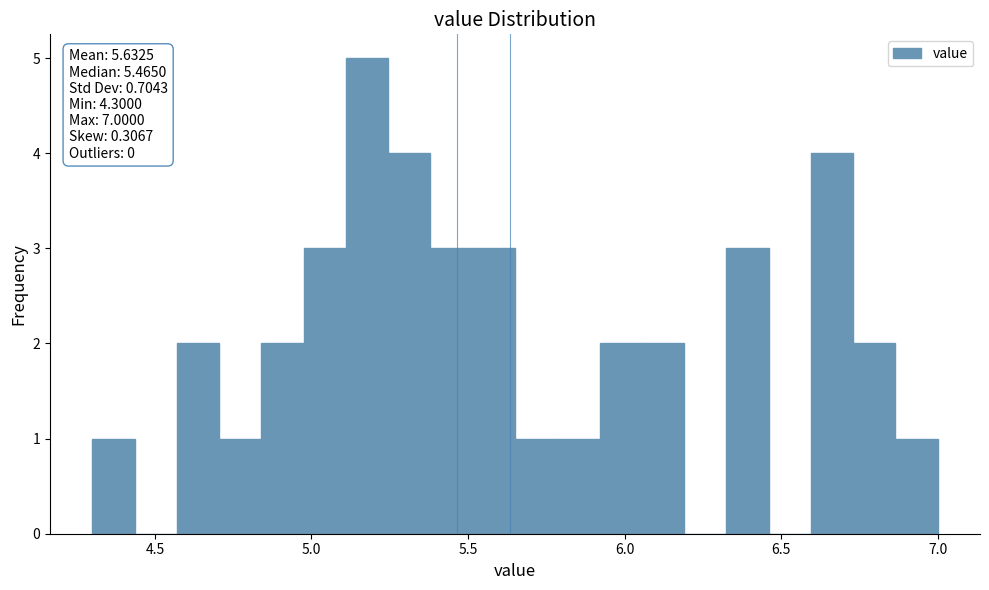

Around what value on the x-axis is the tallest bar? Give the approximate position of its centre, as read against the axis.

5.20